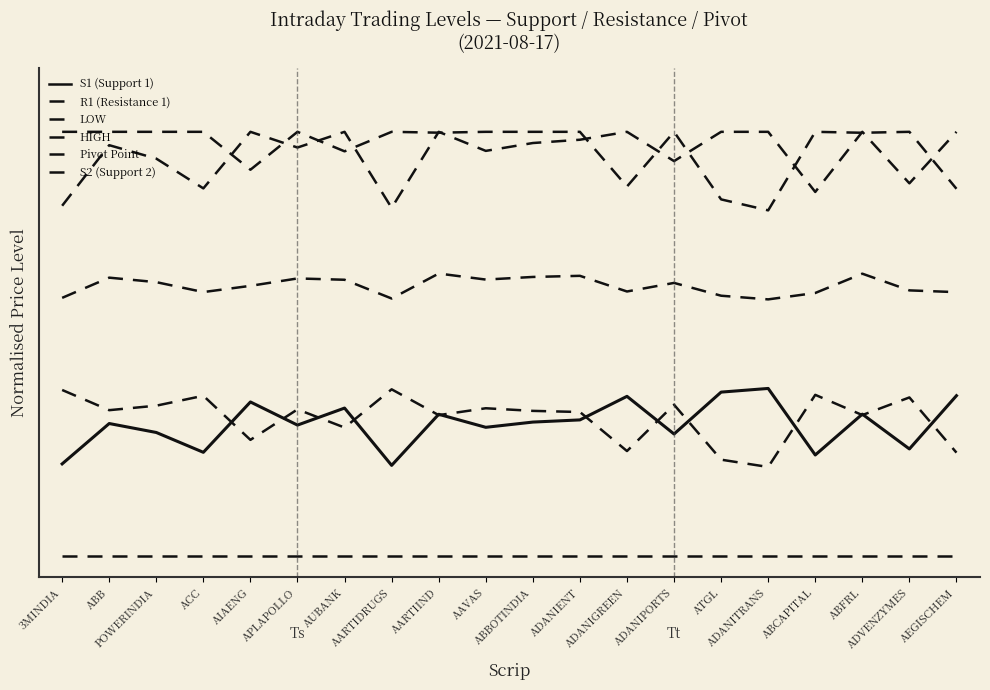

What position from the right is ABBOTINDIA?

10